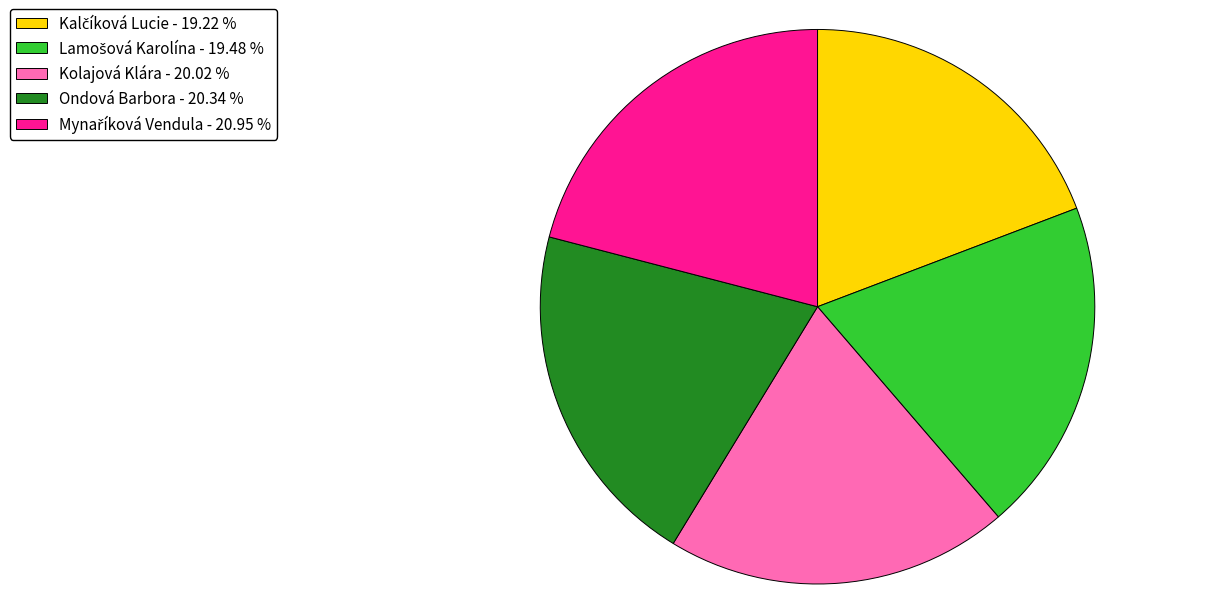

Does any single category account for the majority?

No